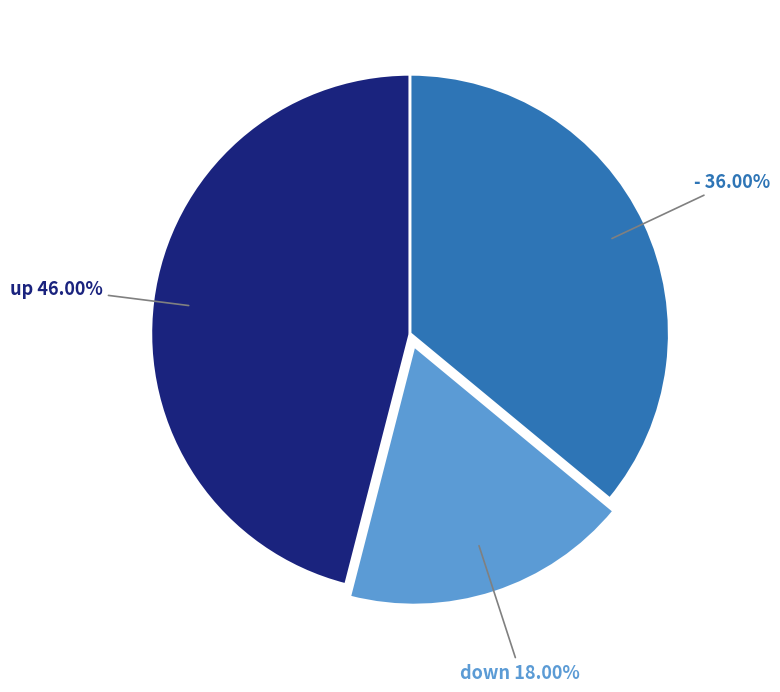

To the nearest percent, what is the average slice percentage?

33%